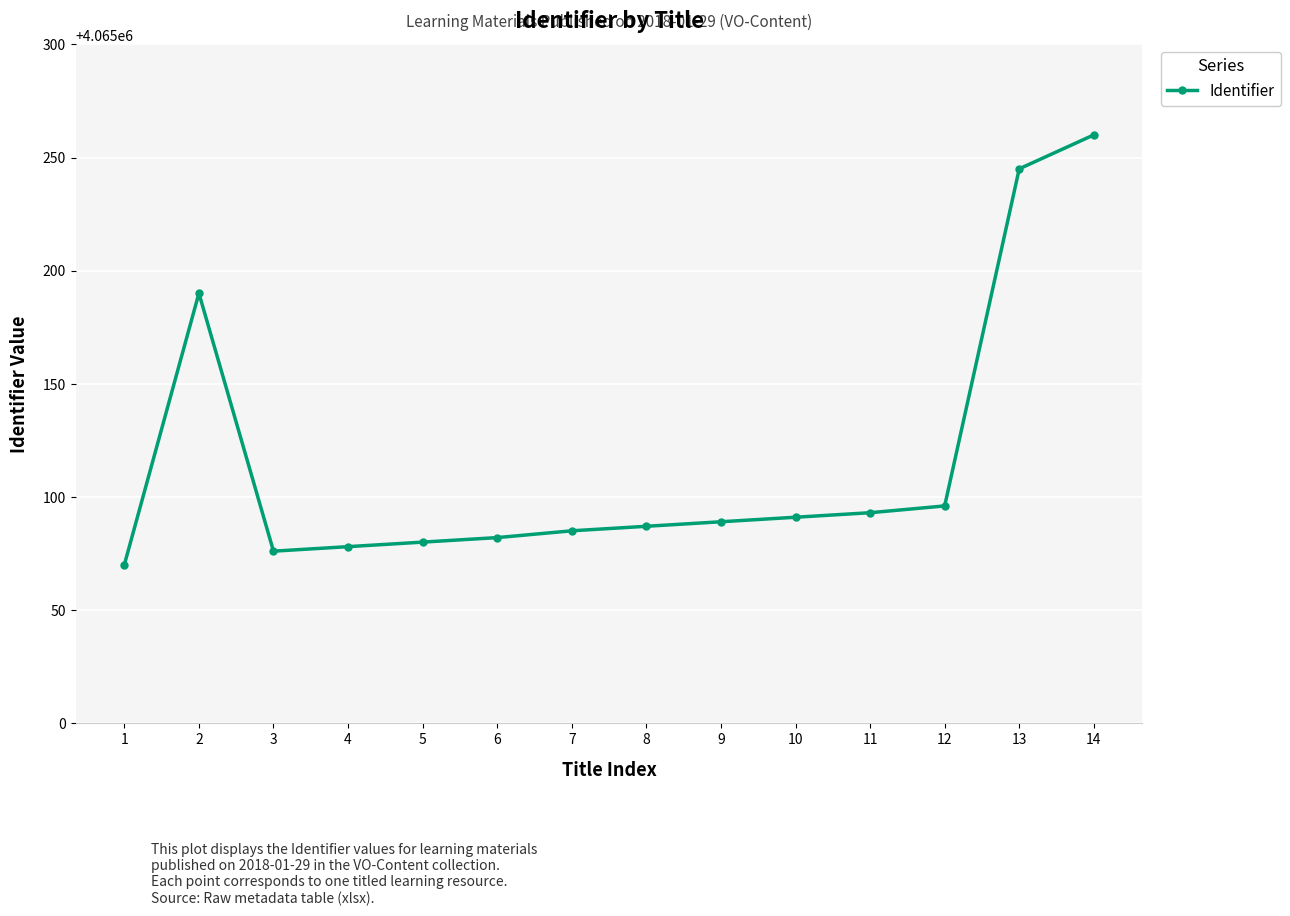

What is the difference between the maximum and minimum values?

190